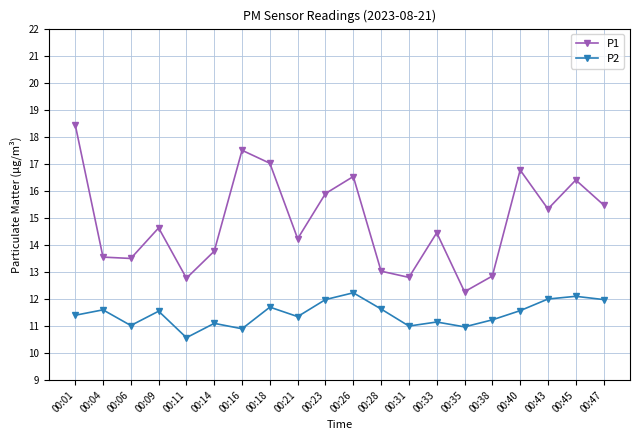

At which label does P2 first exceed 11?

00:01